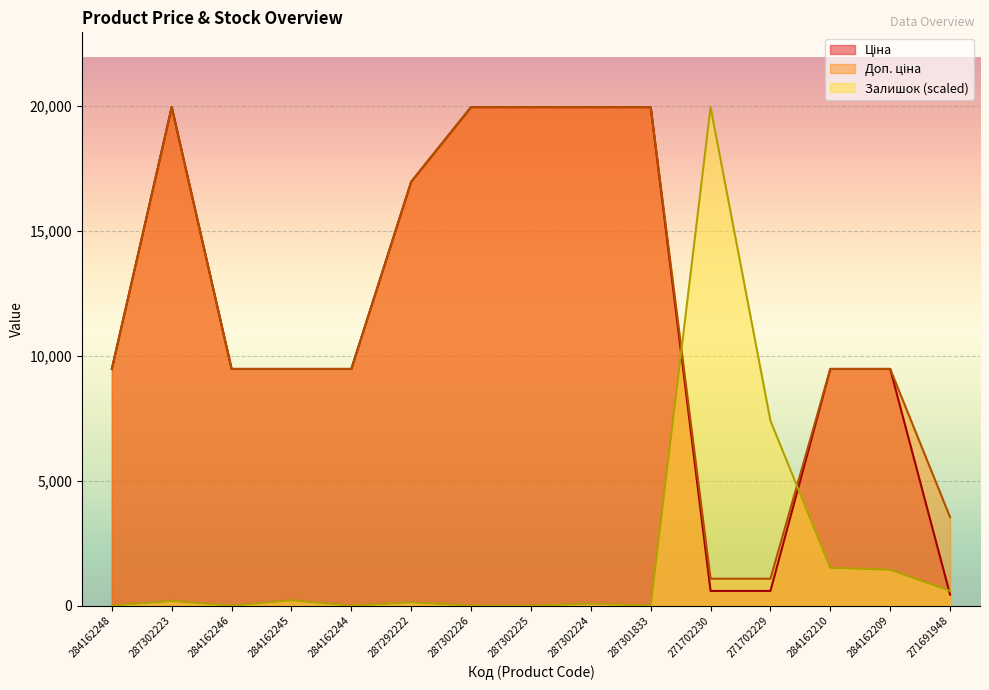

Is the value of Ціна at 271691948 greater than the value of Доп. ціна at 287302223?

No